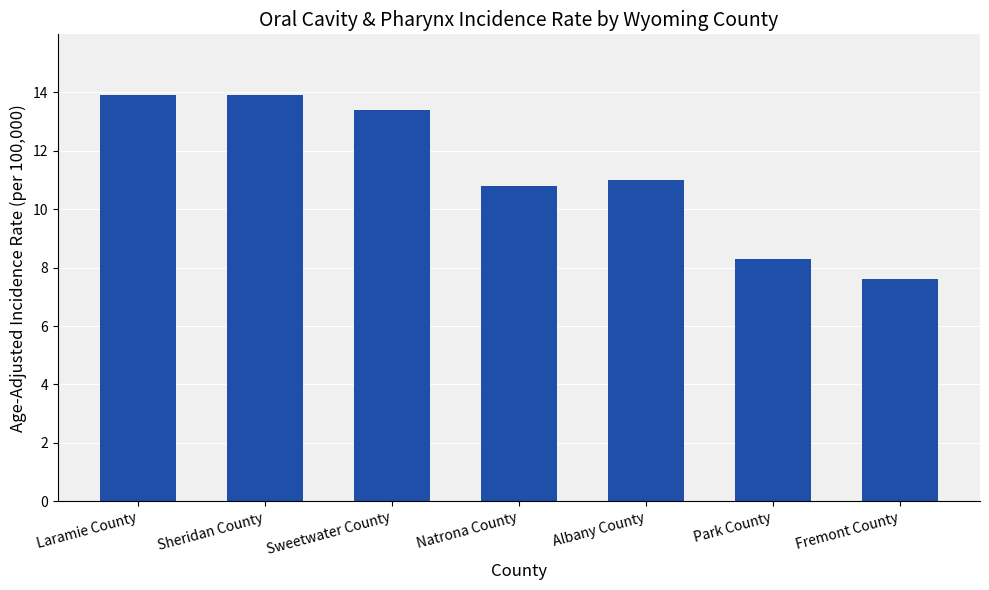

Where is the data nearest to the value 10?

Natrona County